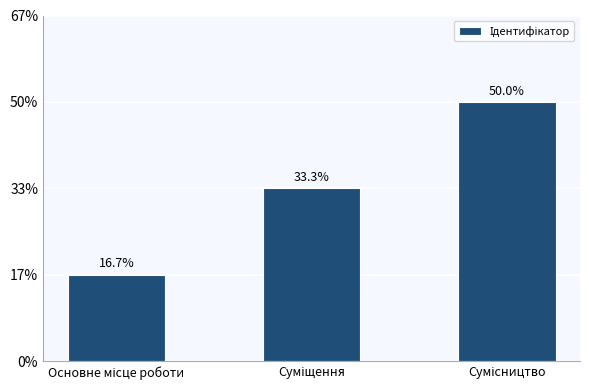

What position from the left is Суміщення?

2